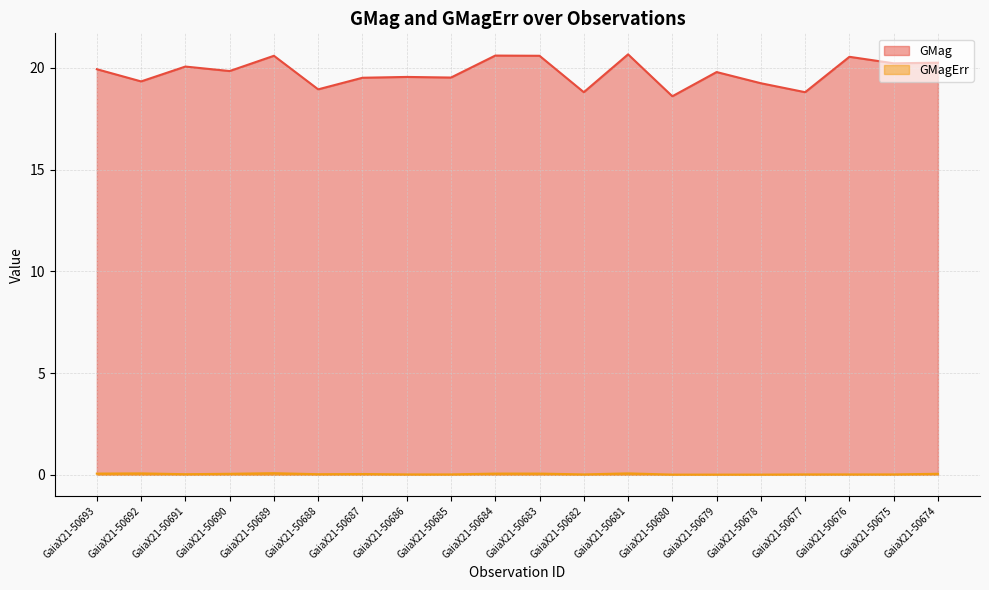

Which has a higher value, GaiaX21-50691 or GaiaX21-50677?

GaiaX21-50691